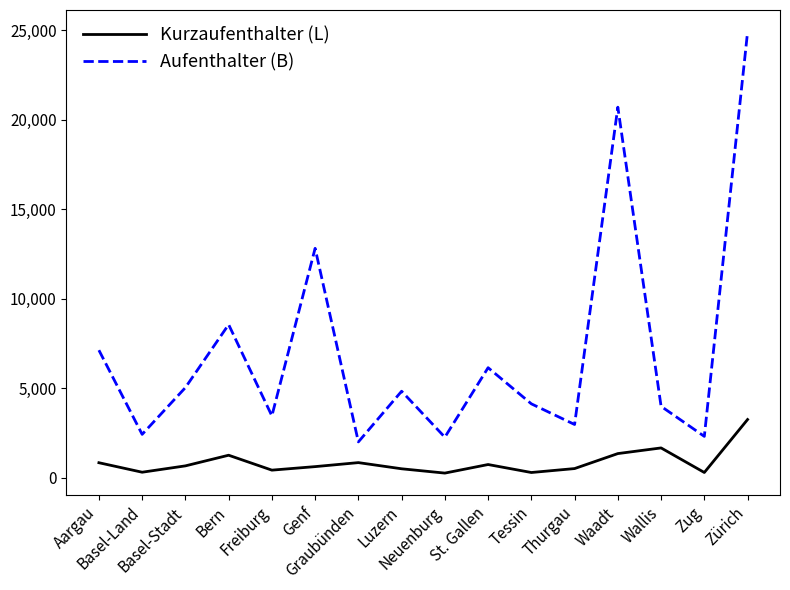

Which series has the largest range (max minus min)?

Aufenthalter (B)